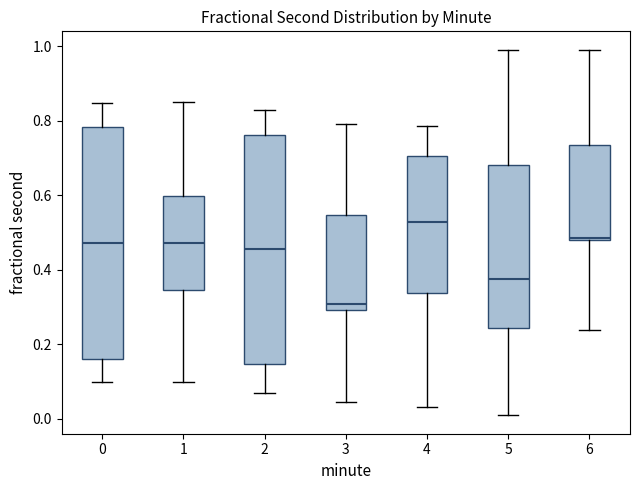

Reading left to right, transcribe this box plot: for each box, give where its median line is, the range the box spans, and where its two whiskers end, as read against the y-axis. The values are not printed on the chart, so give them approximately, as read against the axis.

0: median 0.48, box 0.16 to 0.78, whiskers 0.10 to 0.84
1: median 0.48, box 0.34 to 0.60, whiskers 0.10 to 0.86
2: median 0.46, box 0.14 to 0.76, whiskers 0.06 to 0.82
3: median 0.30 (just above the box's lower edge), box 0.30 to 0.54, whiskers 0.04 to 0.80
4: median 0.52, box 0.34 to 0.70, whiskers 0.04 to 0.78
5: median 0.38, box 0.24 to 0.68, whiskers 0.00 to 1.00
6: median 0.48, box 0.48 to 0.74, whiskers 0.24 to 0.98